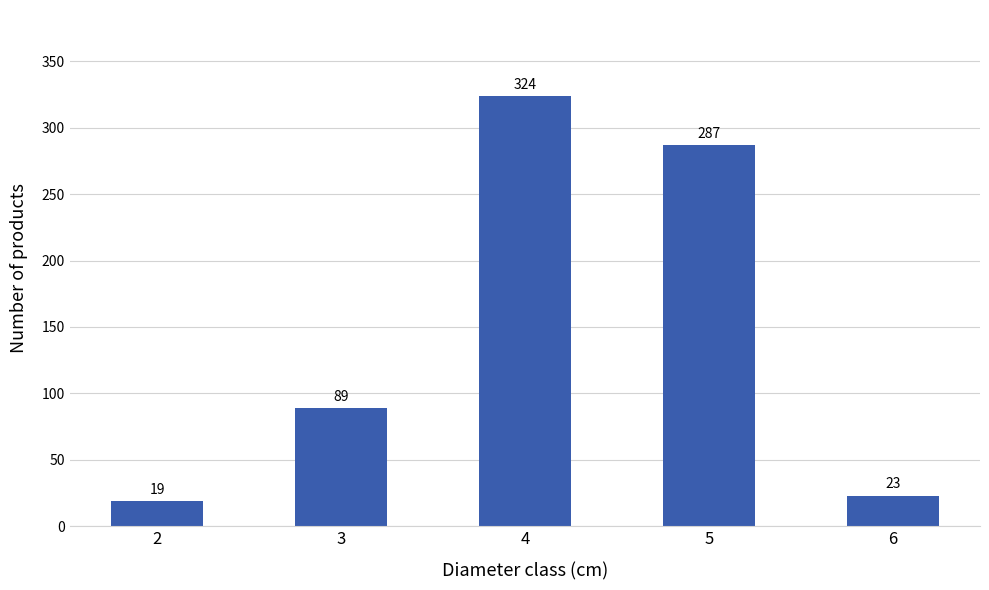

Reading right to left, what are all the values shown in this chart?

6=23	5=287	4=324	3=89	2=19